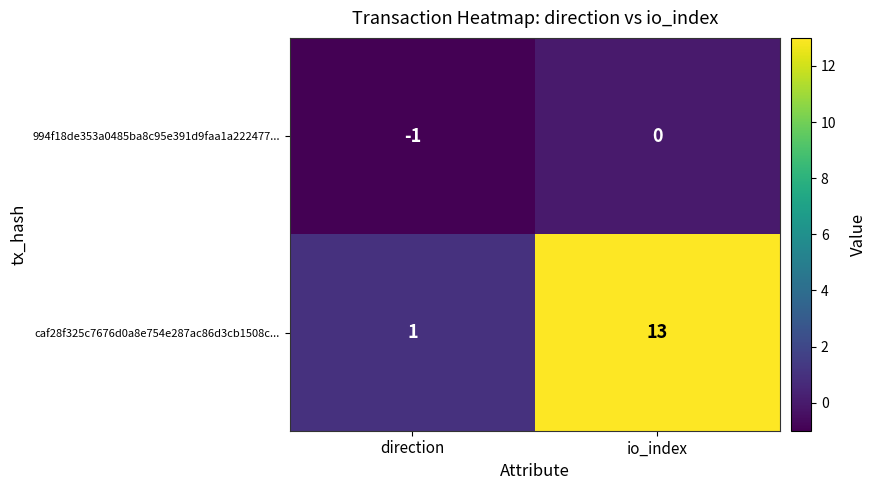

How many categories are shown in the chart?

2